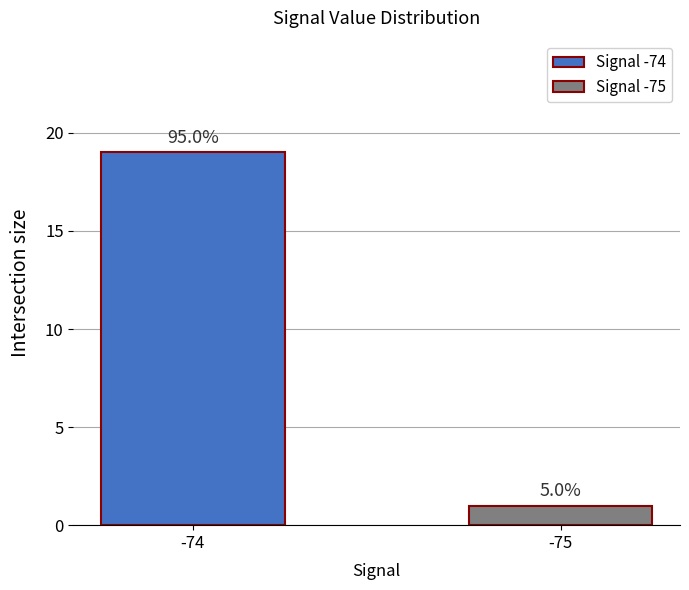

How many bars are there in total?

2